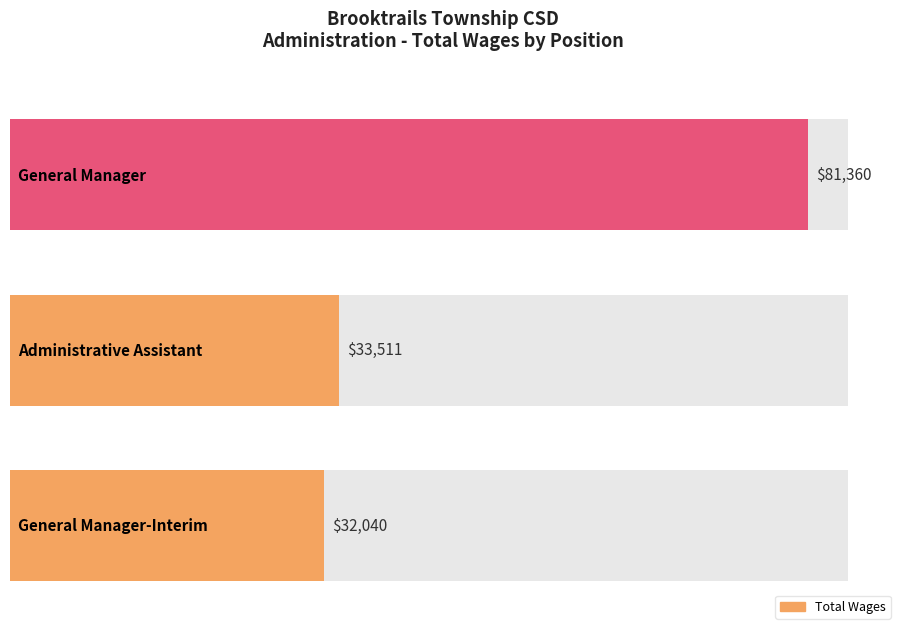

Rank the categories by value from lowest to highest.

General Manager-Interim, Administrative Assistant, General Manager